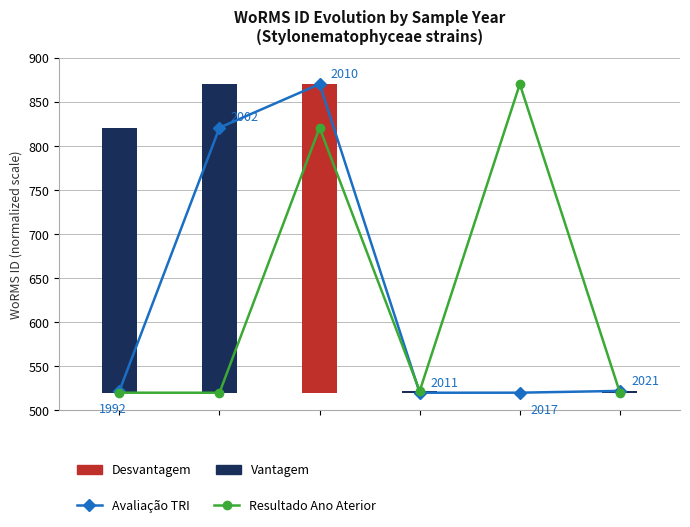

Which series changed the most between 0 and 1?

Avaliação TRI